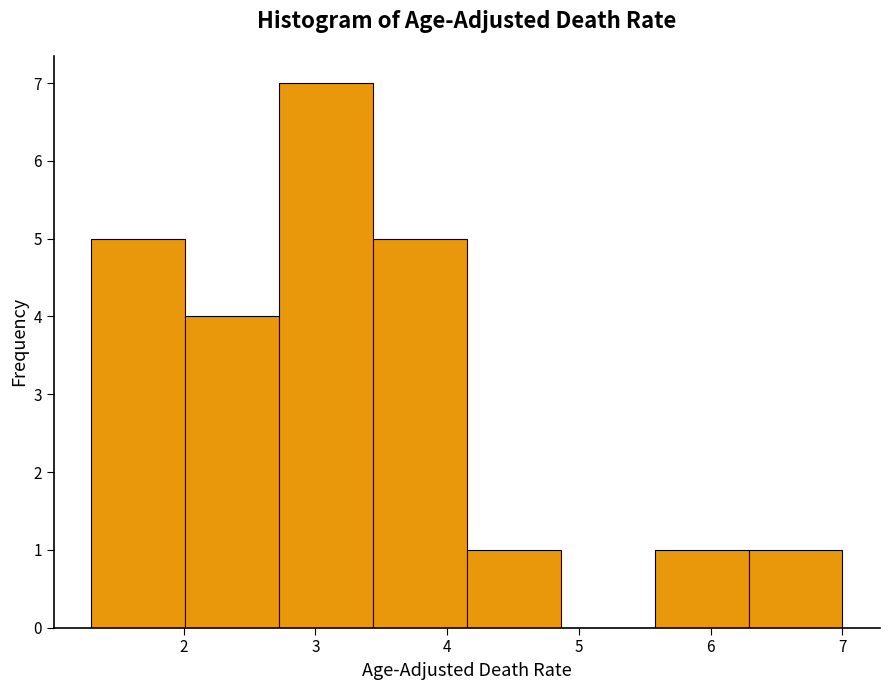

What is the height of the bar covering 2.7 to 3.4 on the x-axis? Neither the bar edges nor the heights are printed on the chart, so give them approximately, as read against the axes.

7